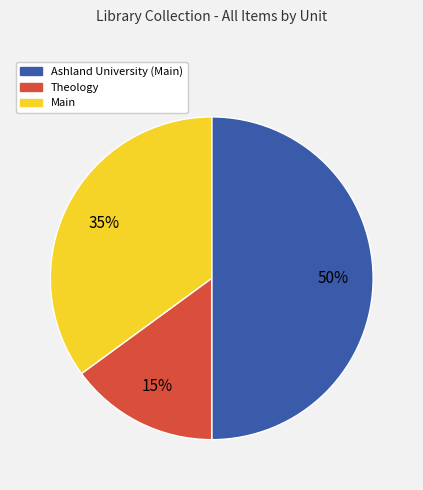

To the nearest percent, what is the average slice percentage?

33%